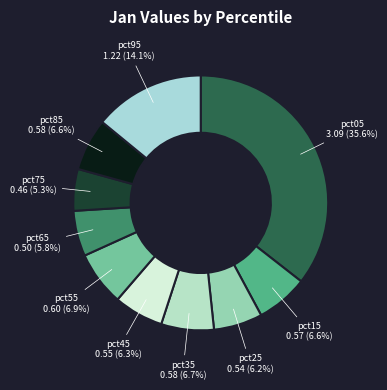

What is the largest slice in the pie chart?

pct05